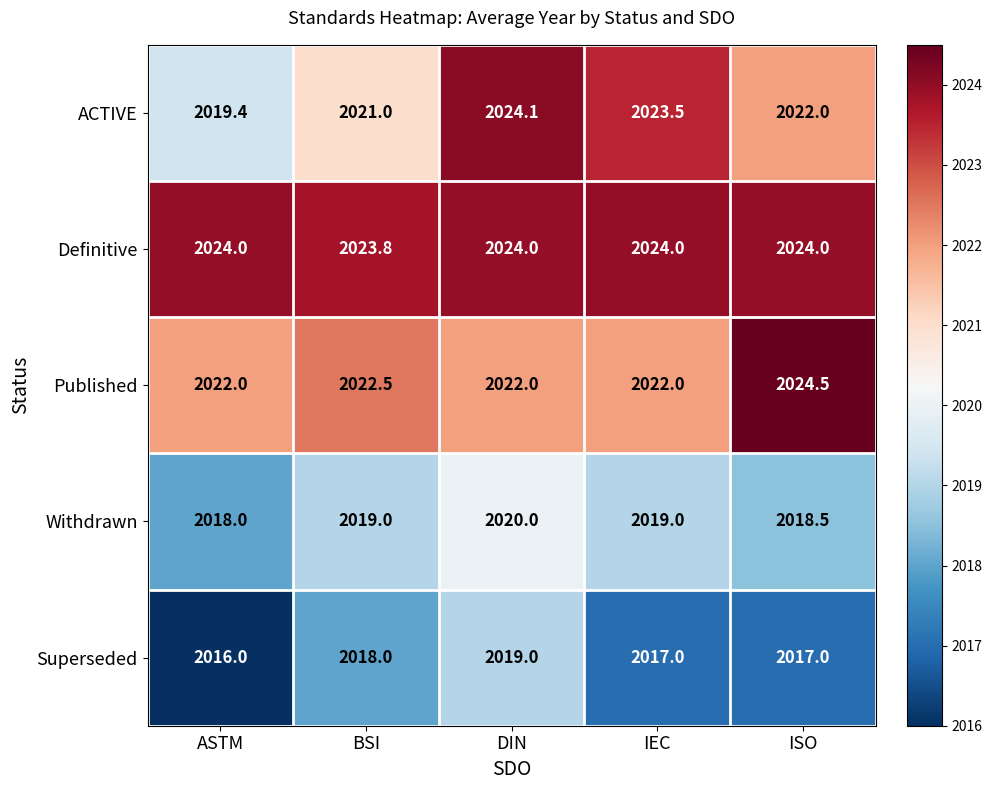

At how many categories does at least one series exceed 2021?

5